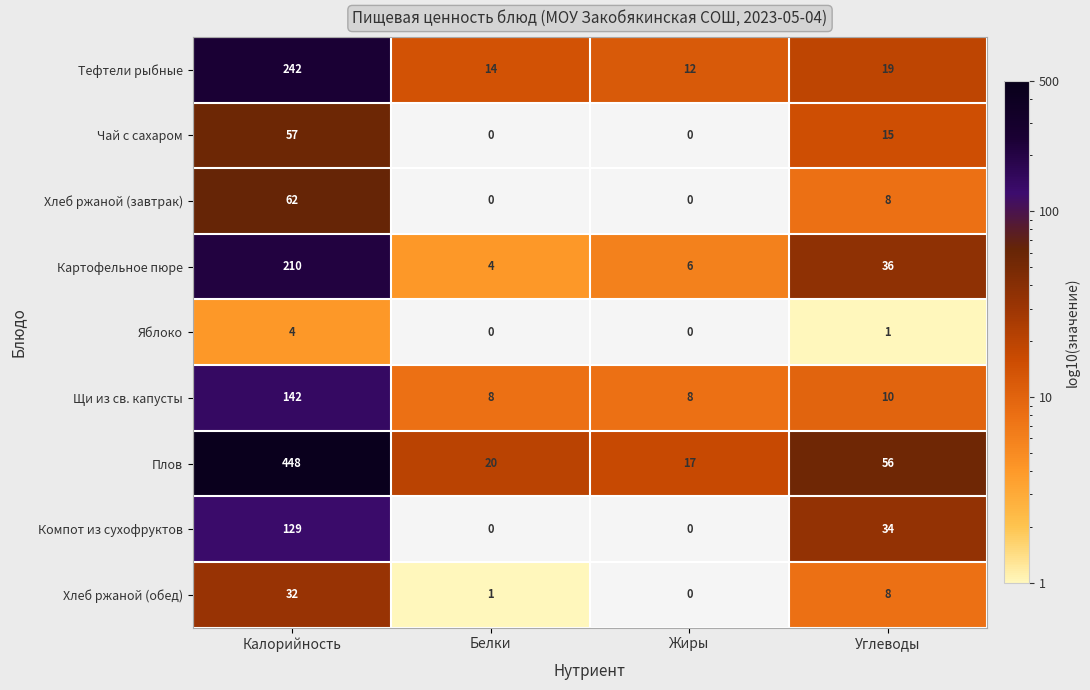

List the series in order of their peak value, highest first.

Плов, Тефтели рыбные, Картофельное пюре, Щи из св. капусты, Компот из сухофруктов, Хлеб ржаной (завтрак), Чай с сахаром, Хлеб ржаной (обед), Яблоко